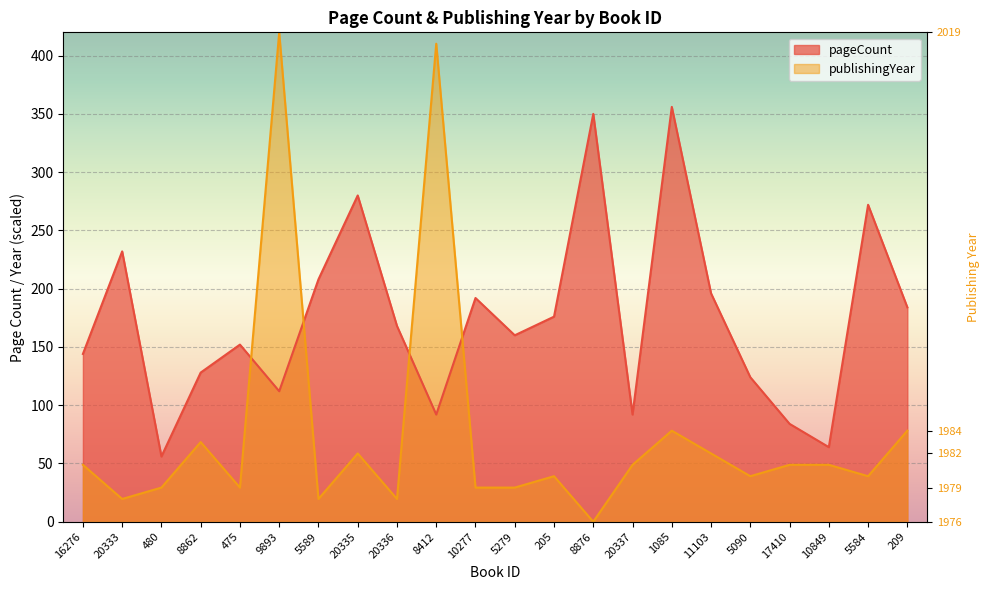

How many values in the publishingYear series are below 48?

11